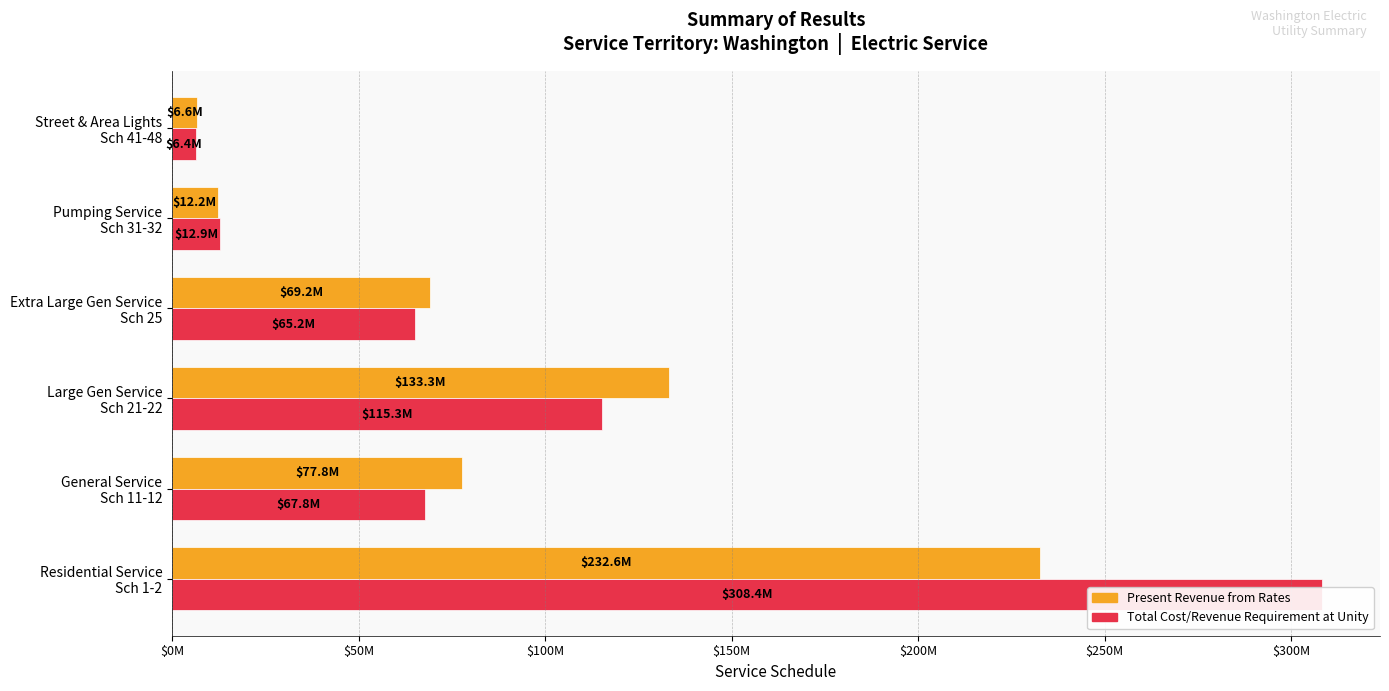

Is it true that Total Cost/Revenue Requirement at Unity equals 67802000 at General Service Sch 11-12?

True